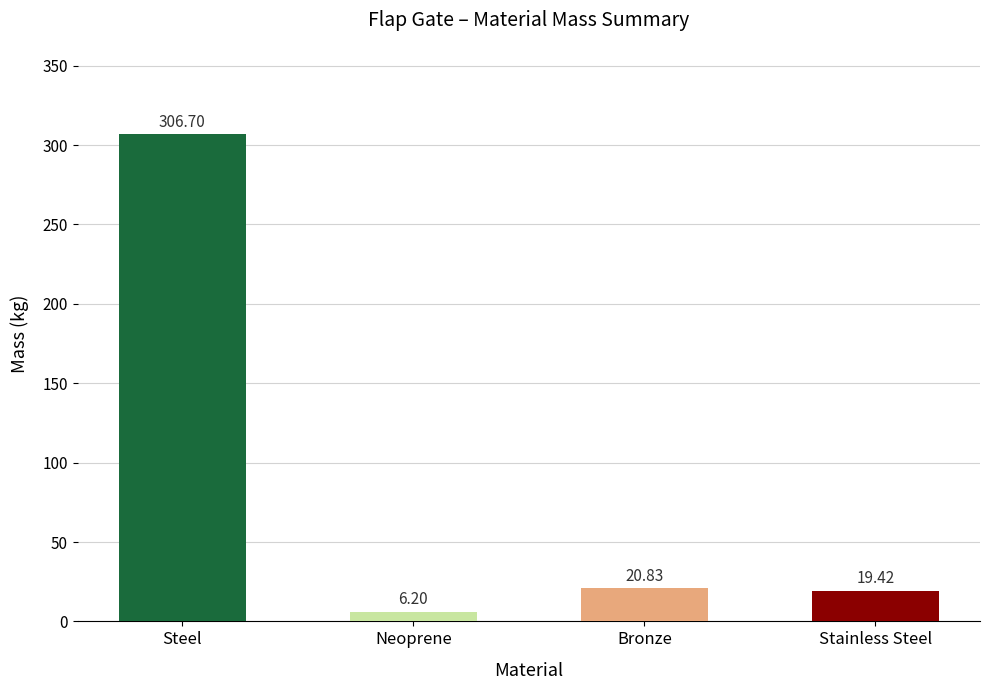

Count the number of values greater than 20.

2